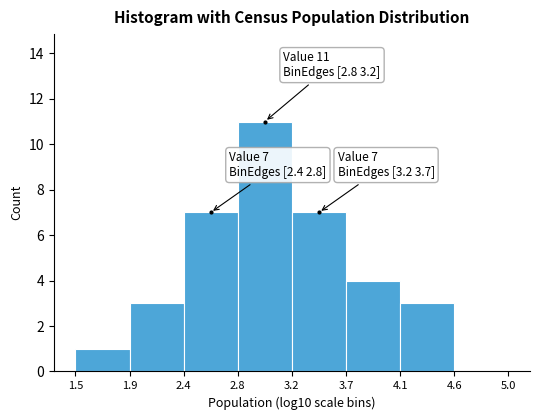

The value at 4.1 is 3. True or false?

True